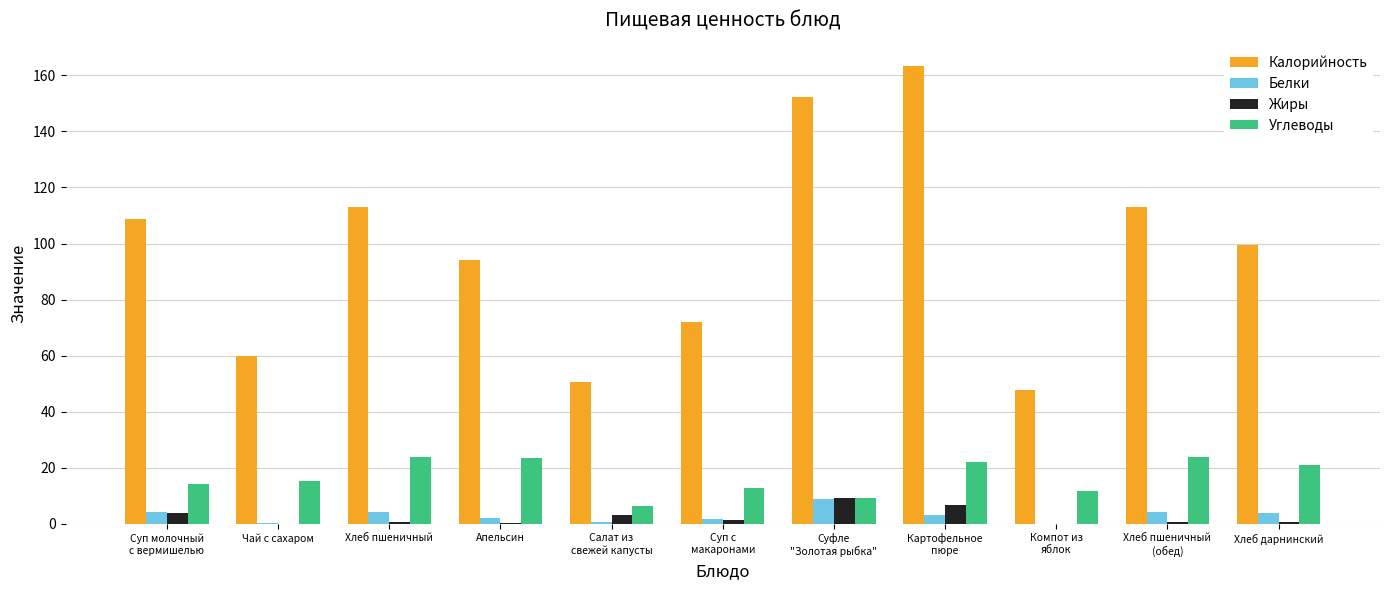

What are all the series names shown in the legend?

Калорийность, Белки, Жиры, Углеводы